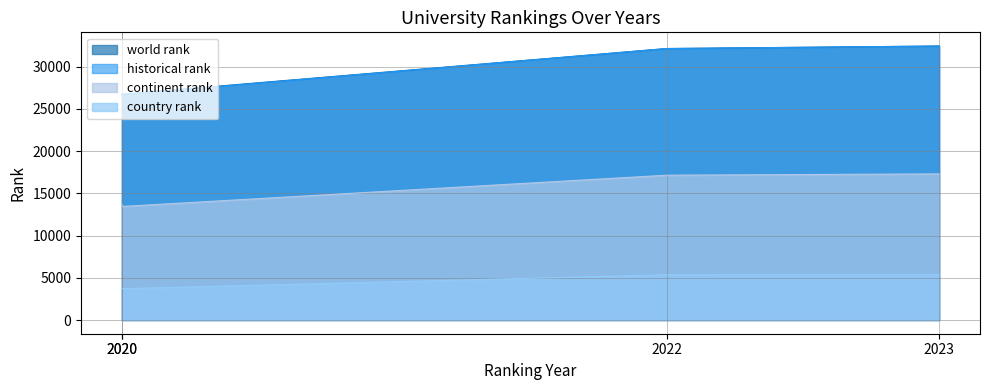

True or false: world rank and country rank intersect in this chart.

False